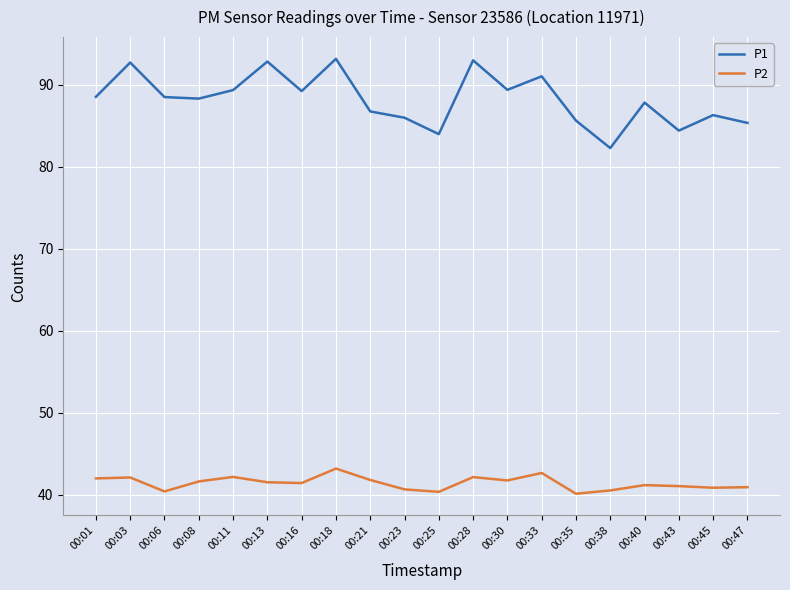

What is the maximum value shown in the chart?

93.1